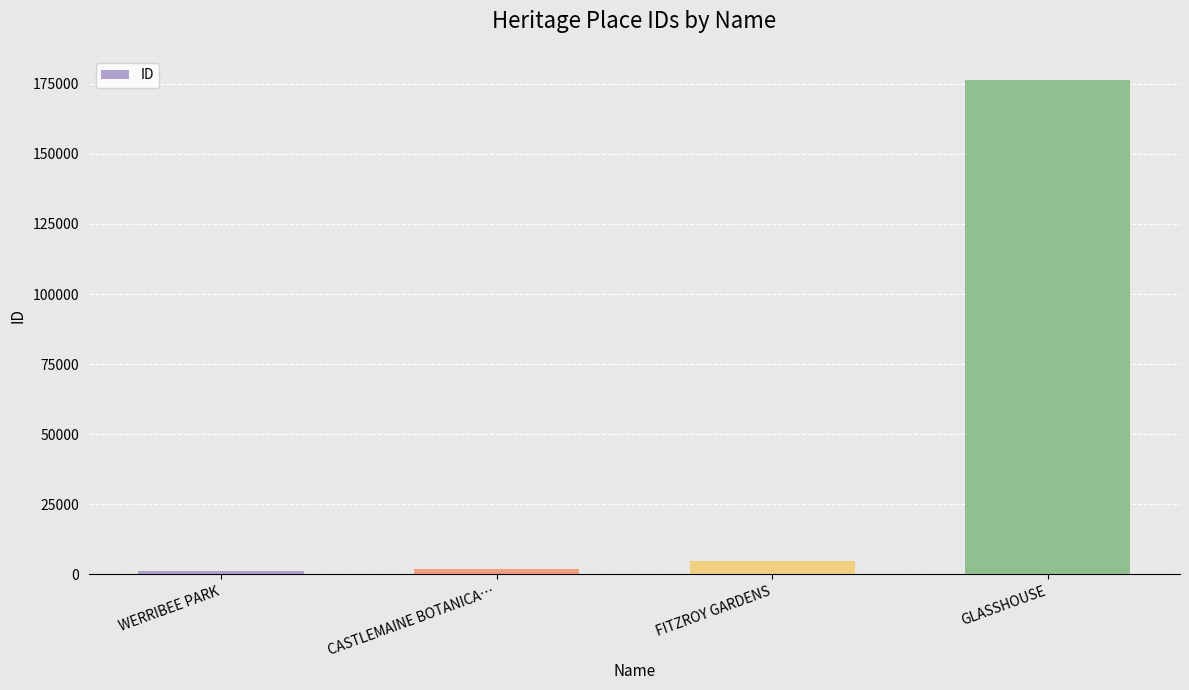

What is the minimum value shown in the chart?

1207